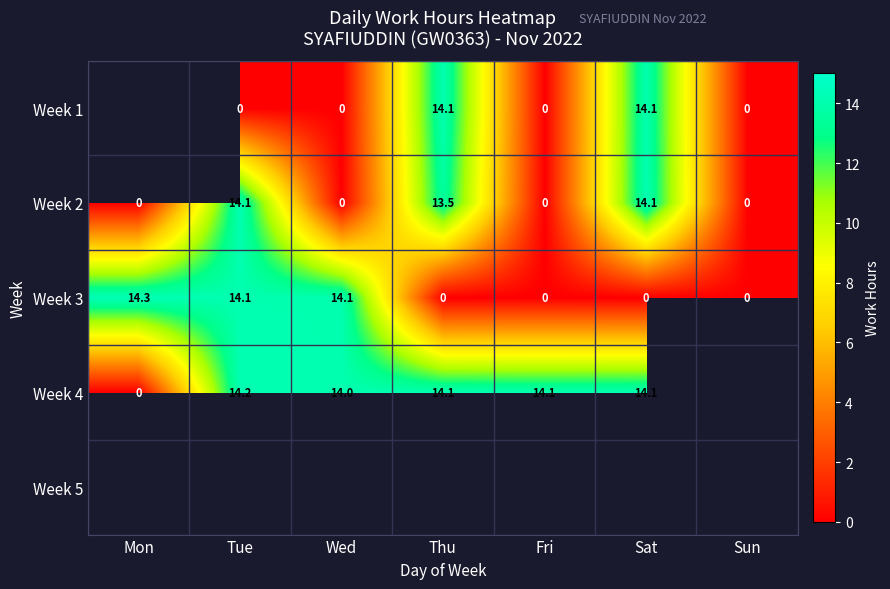

The Week 3 series shows 0.0 at Fri. True or false?

True